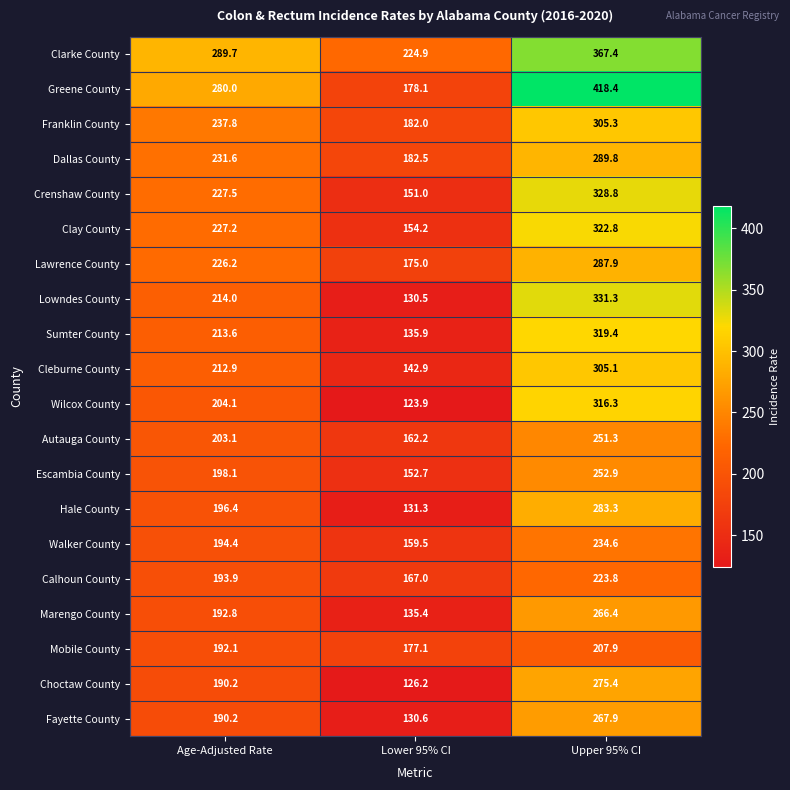

What is the sum of the Marengo County values at Upper 95% CI and Age-Adjusted Rate?

459.2